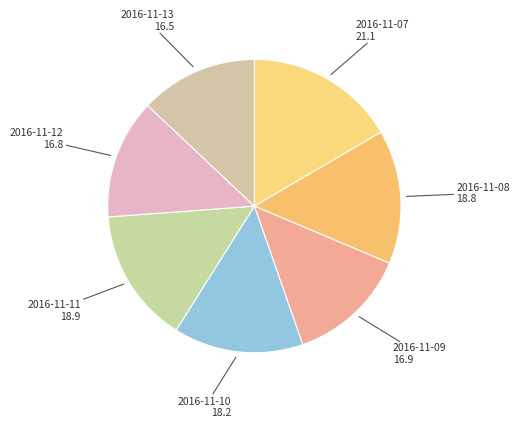

How many slices are in this pie chart?

7